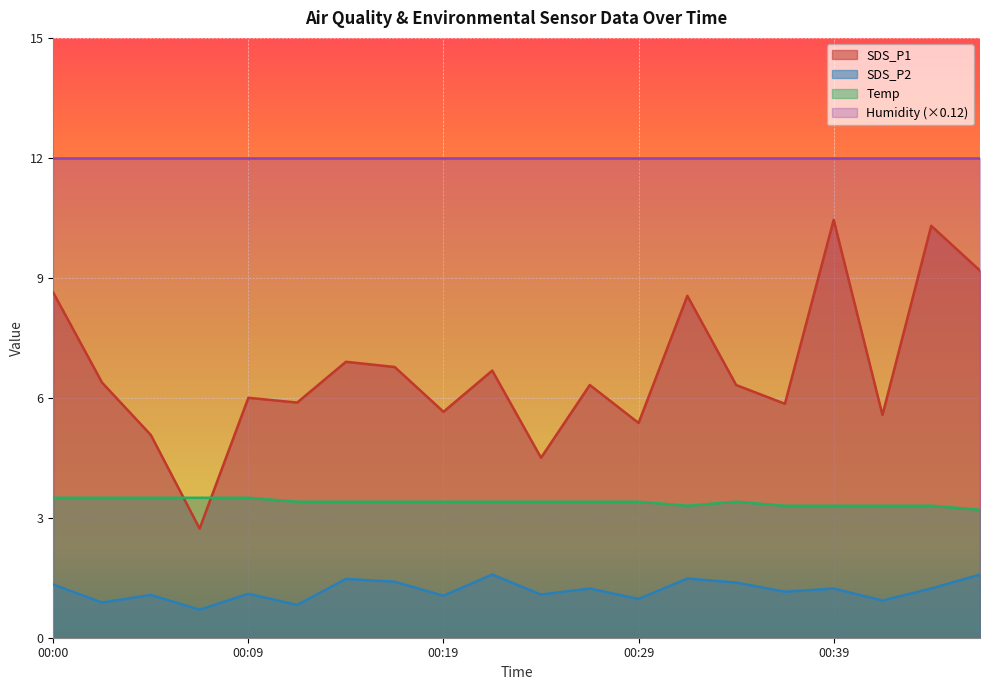

What are all the series names shown in the legend?

SDS_P1, SDS_P2, Temp, Humidity (×0.12)